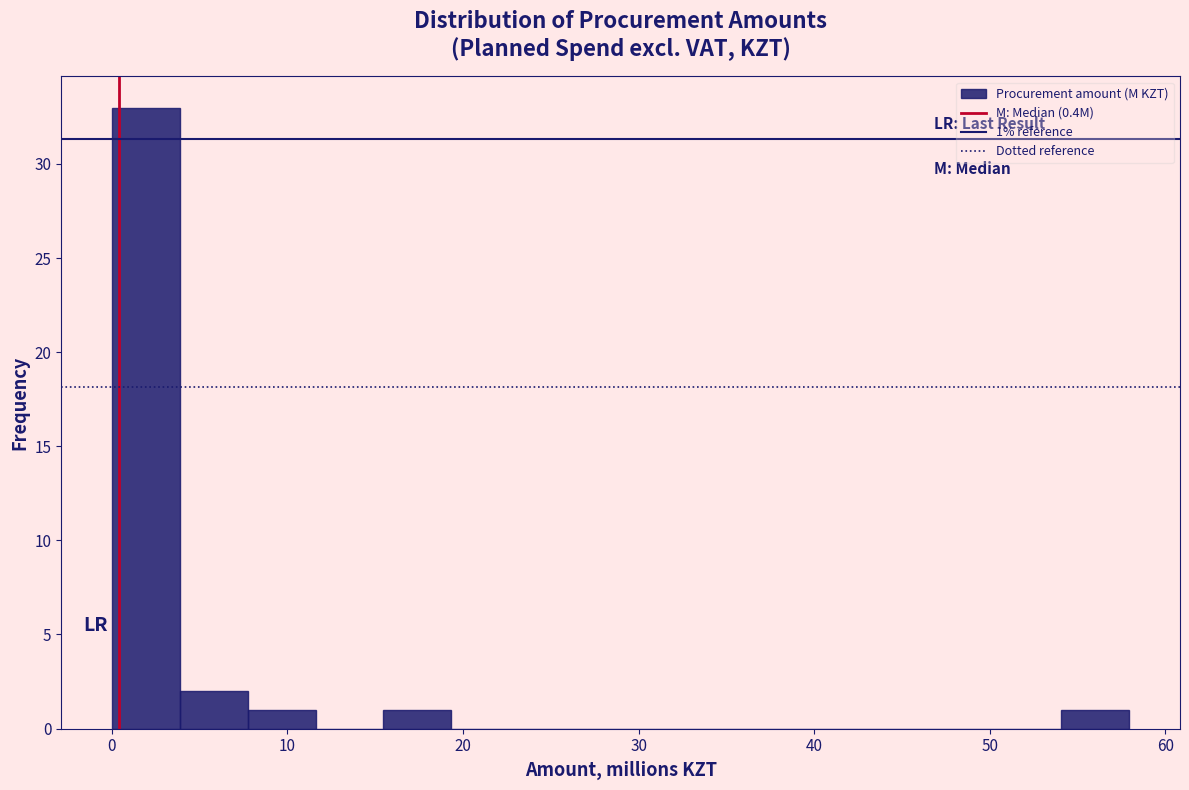

Read against the x-axis, roughly where is the centre of the tallest bar?

2